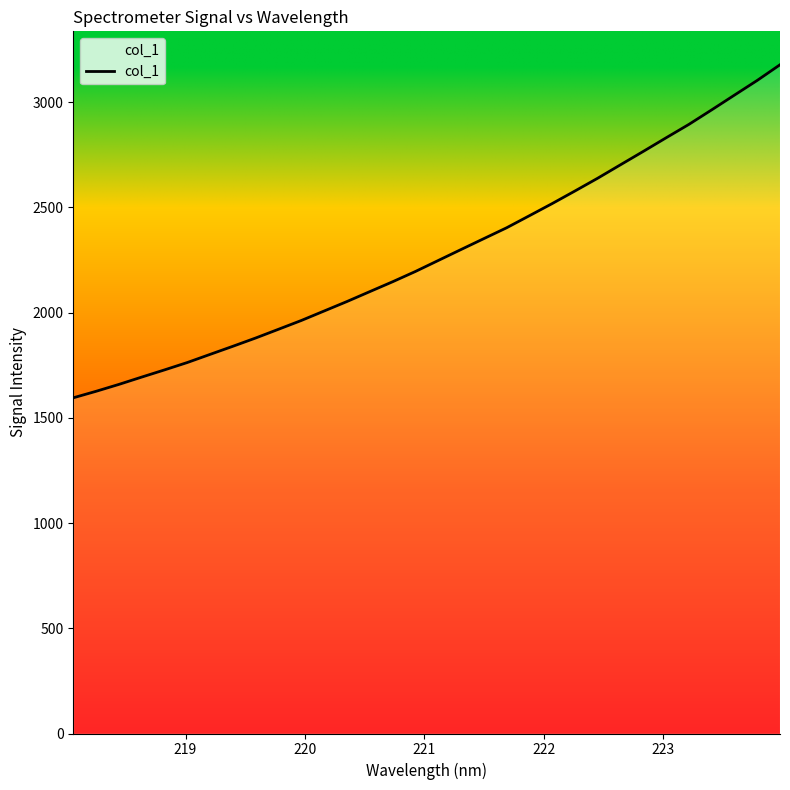

What is the smallest value displayed?

1595.4